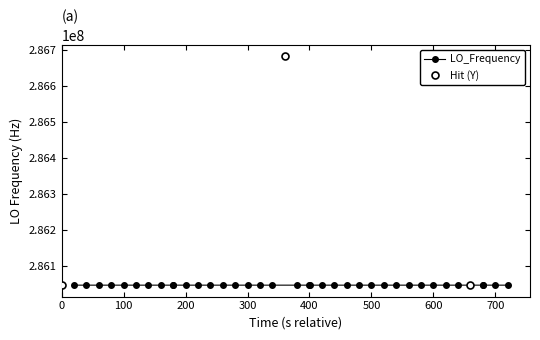

What is the value of the 38th point from the left?

286046998.2